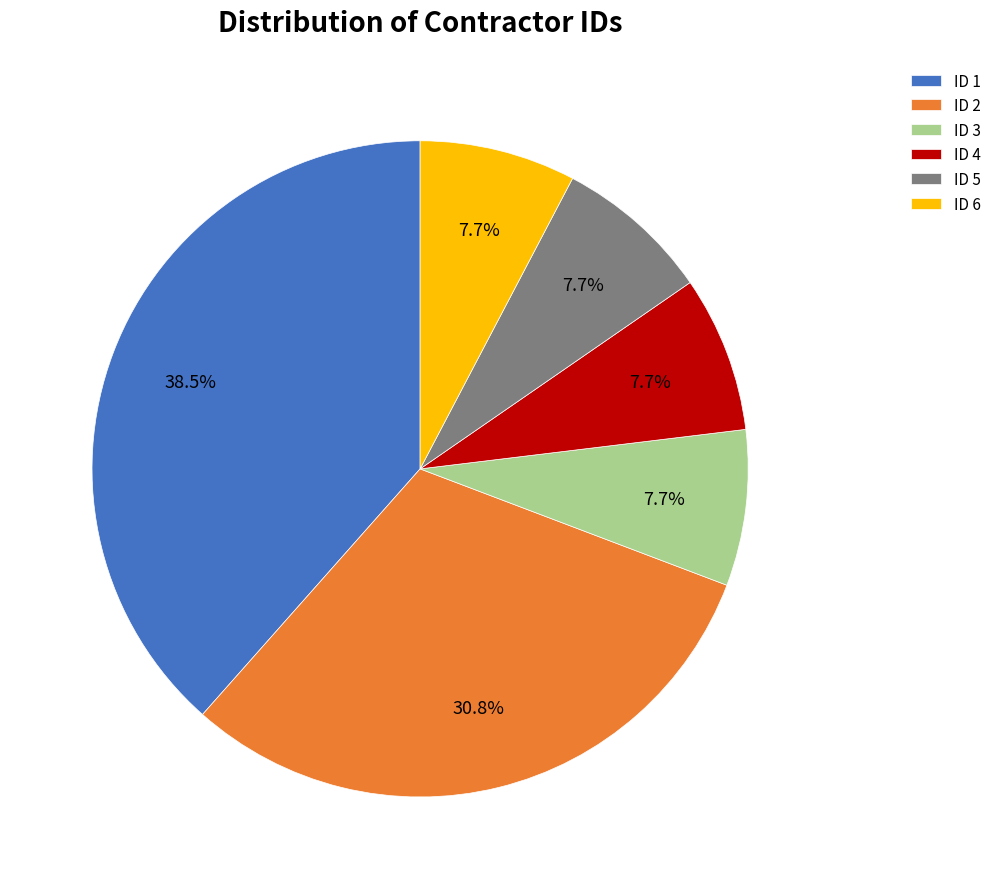

Does ID 3 account for over 50% of the chart?

No